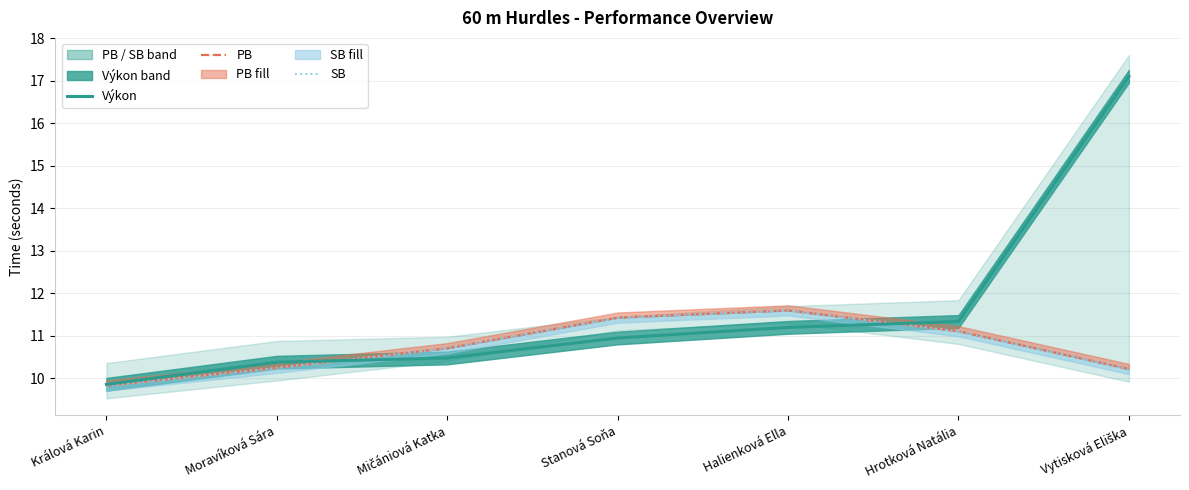

After their last crossing, which series has the higher values: SB or Výkon?

Výkon